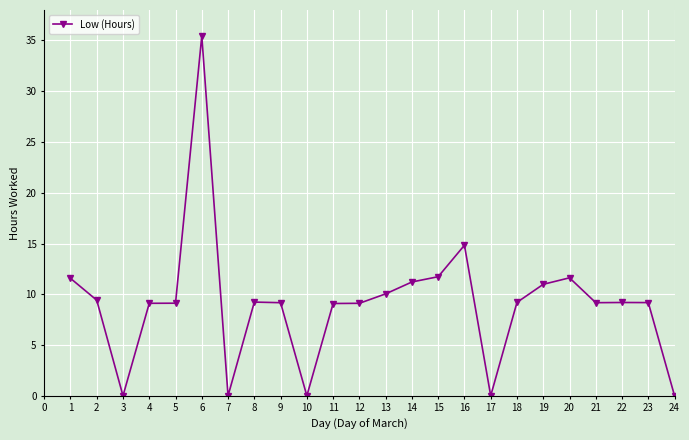

What is the change in value from 2 to 15?

+2.3